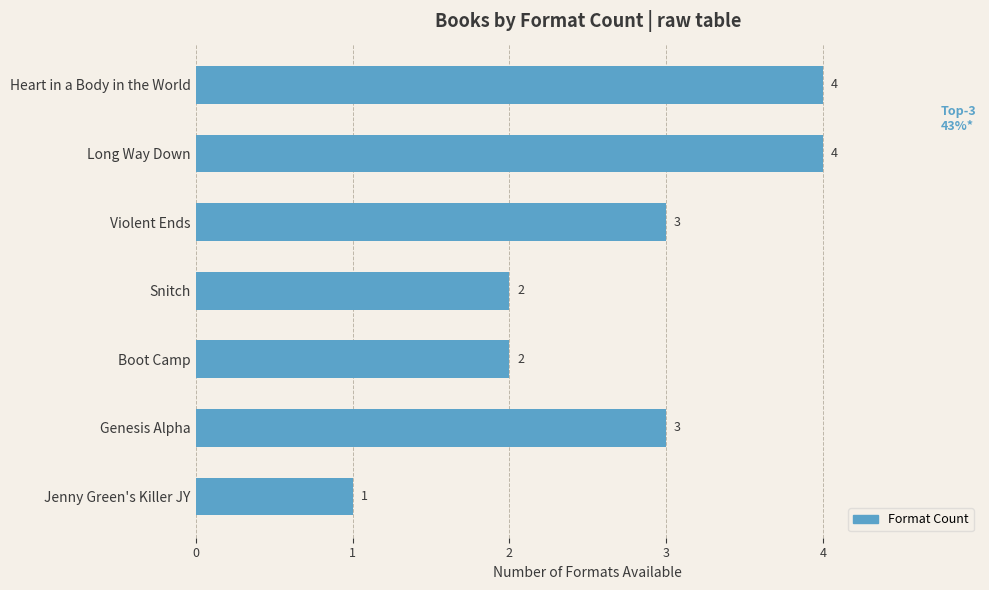

Count the values in the range 2 to 4.

6